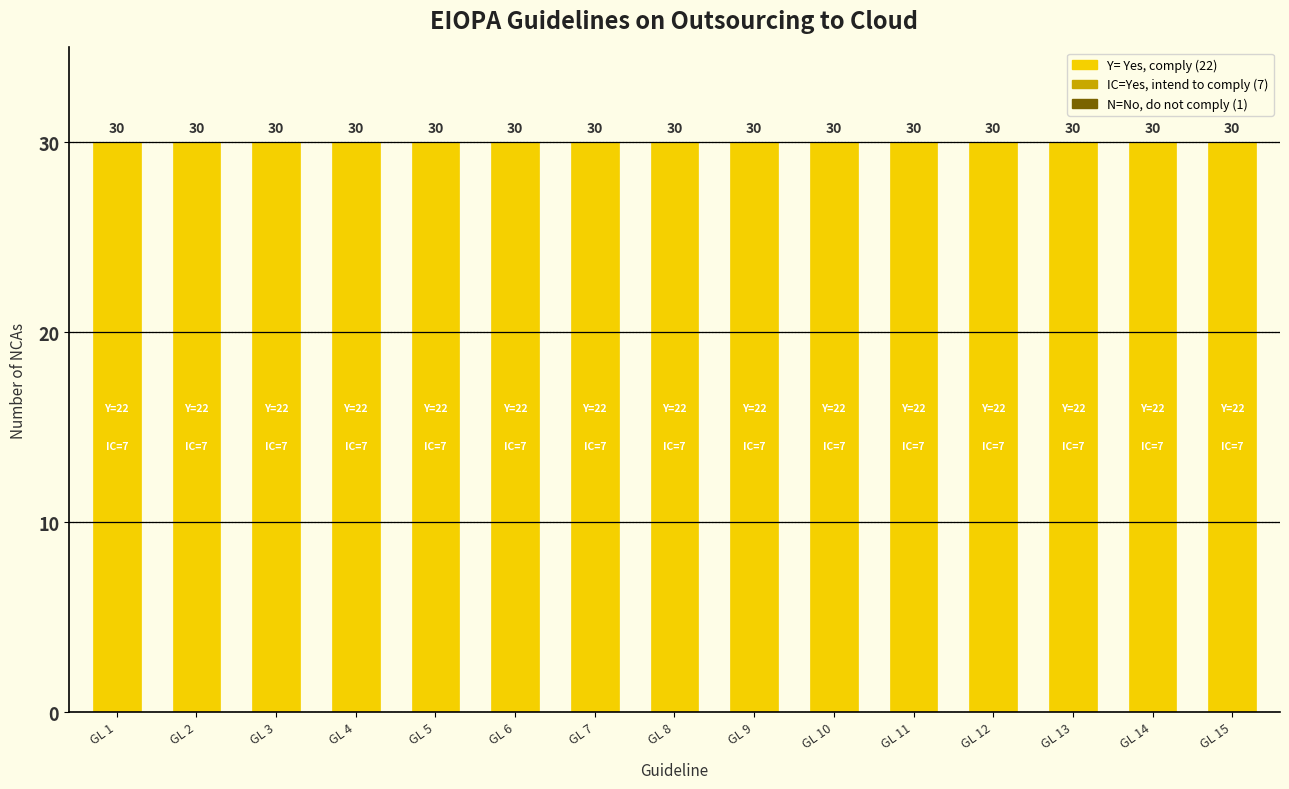

What is the sum of the IC=Yes, intend to comply values at GL 13 and GL 6?

14